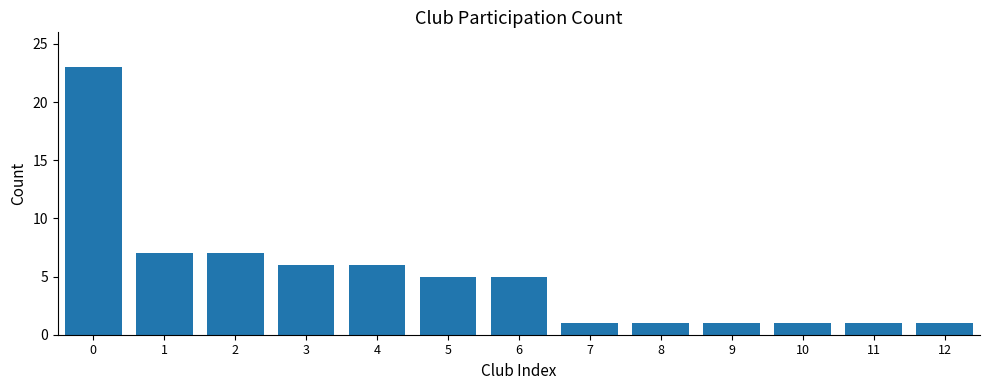

What is the greatest value displayed?

23